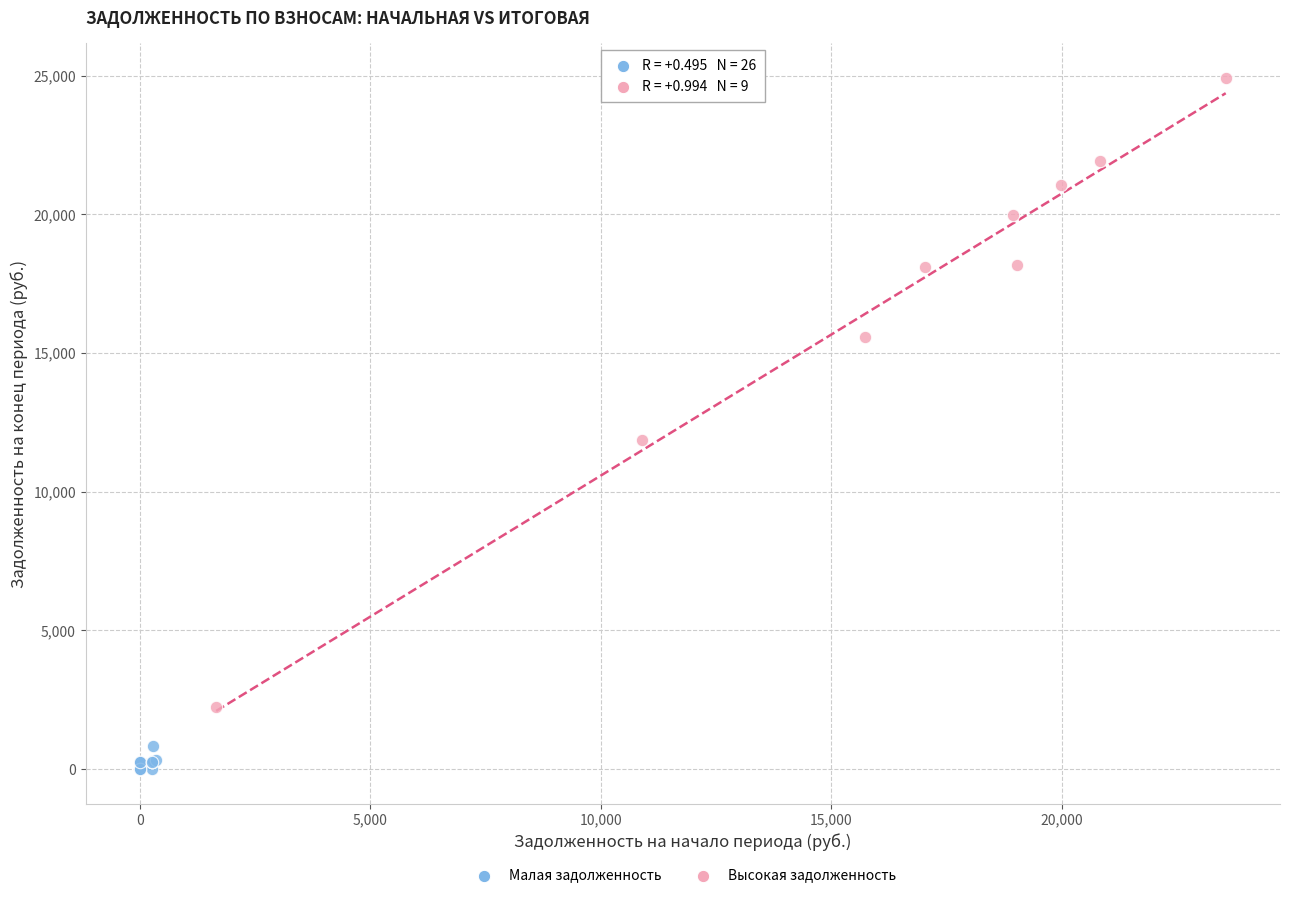

Which series contains the lowest Y value?

Малая задолженность